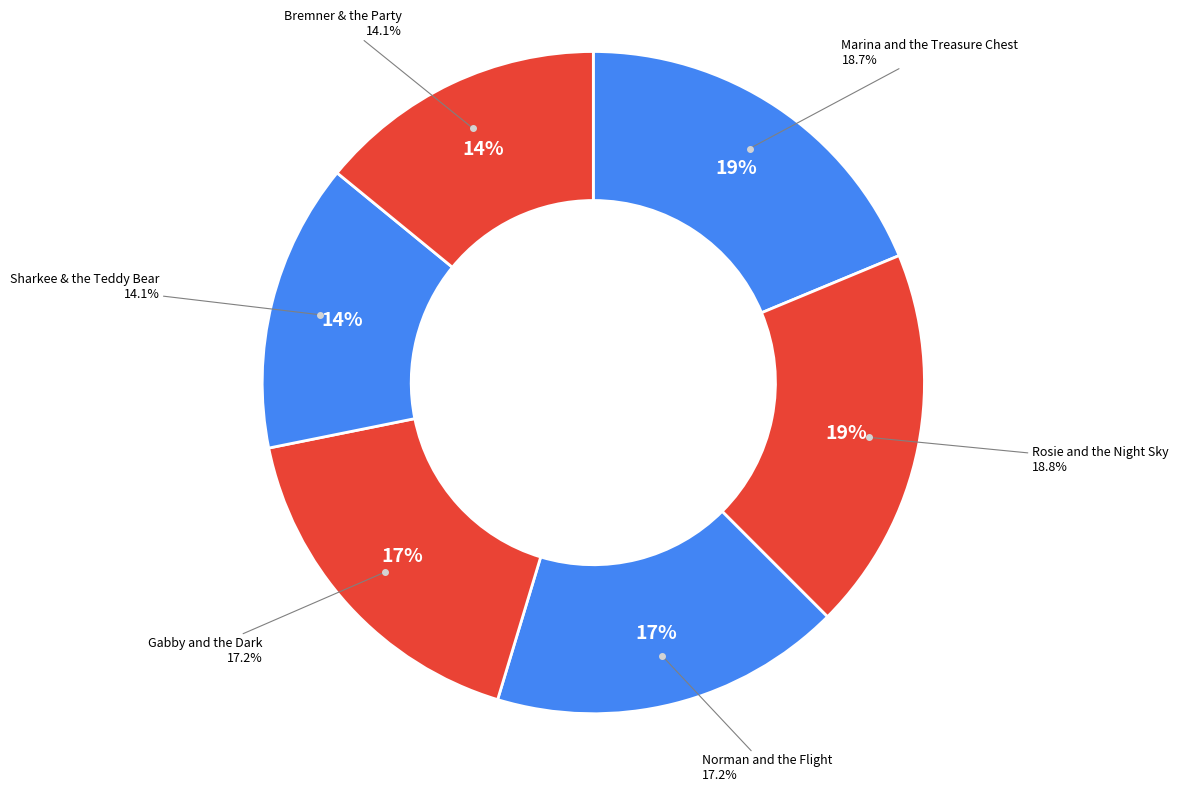

What is the change in value from Rosie and the Night Sky to Gabby and the Dark?

-14505910